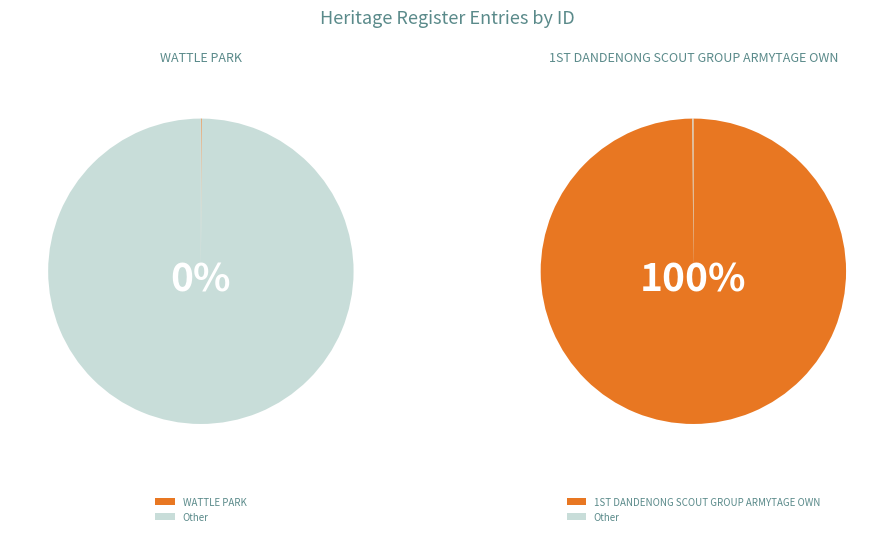

Does any single category account for the majority?

Yes